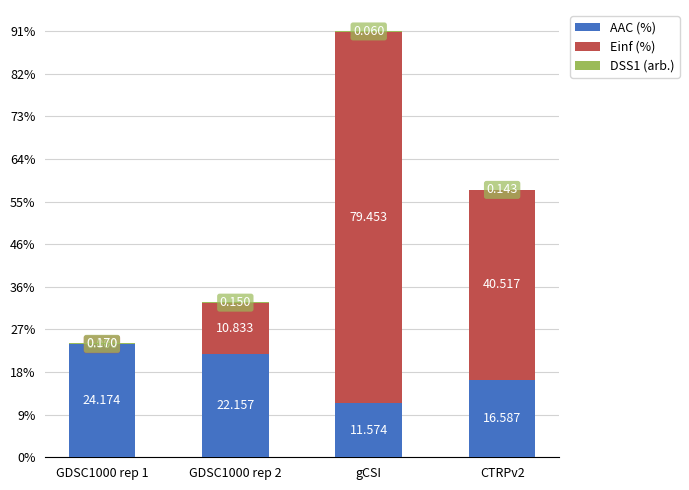

At which category is the sum across all series the highest?

gCSI